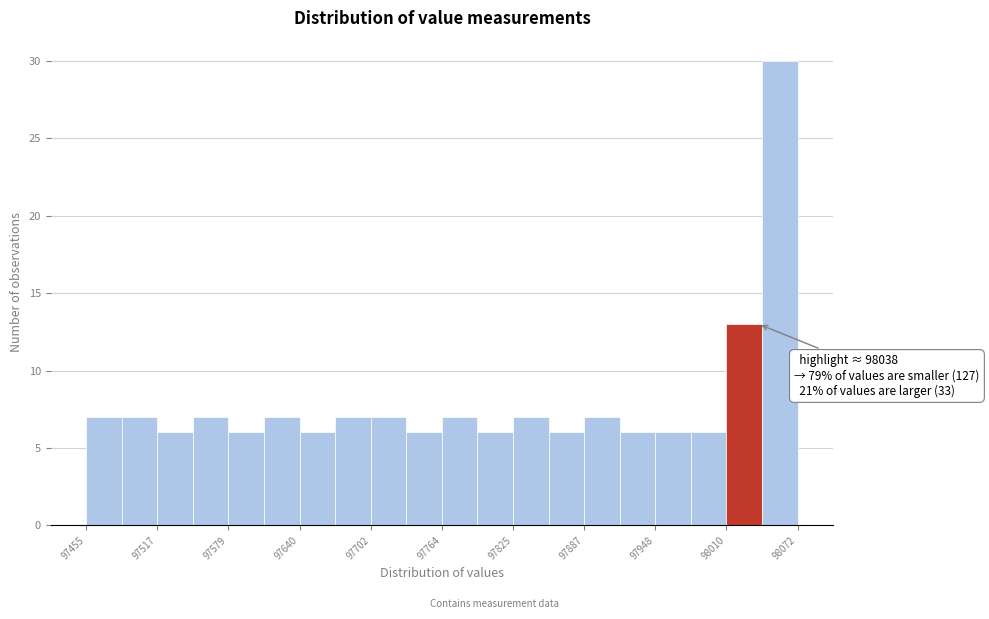

Read against the x-axis, roughly where is the centre of the tallest bar?

98060